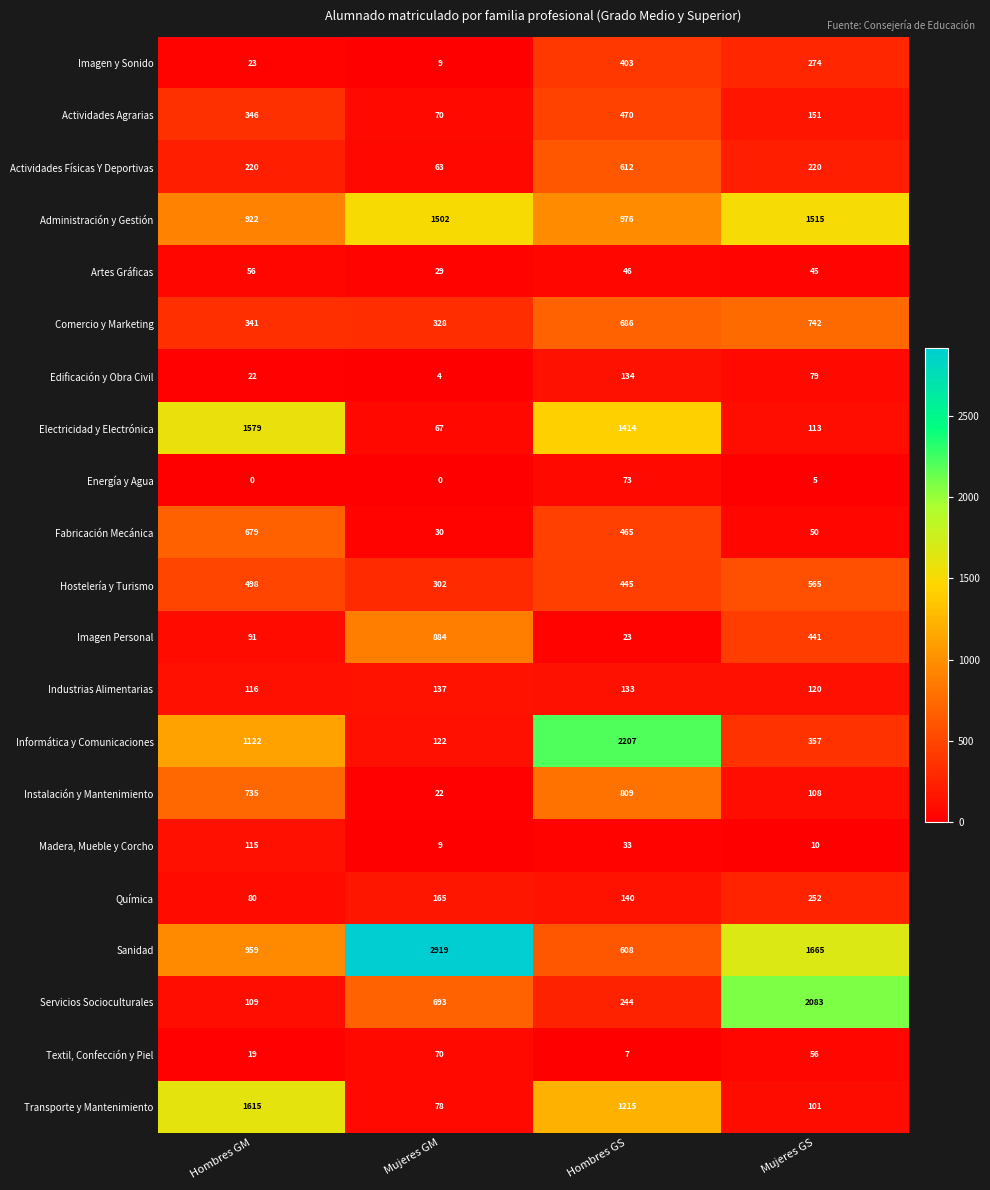

At which label does Hostelería y Turismo reach its peak?

Mujeres GS